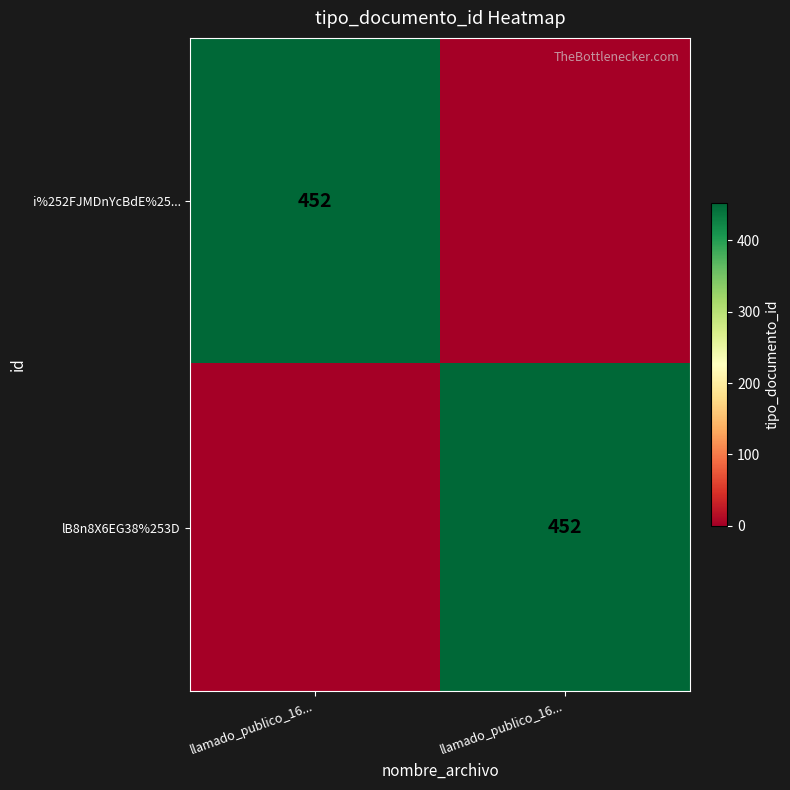

Is it true that i%252FJMDnYcBdE%25... equals 452 at llamado_publico_16...?

True